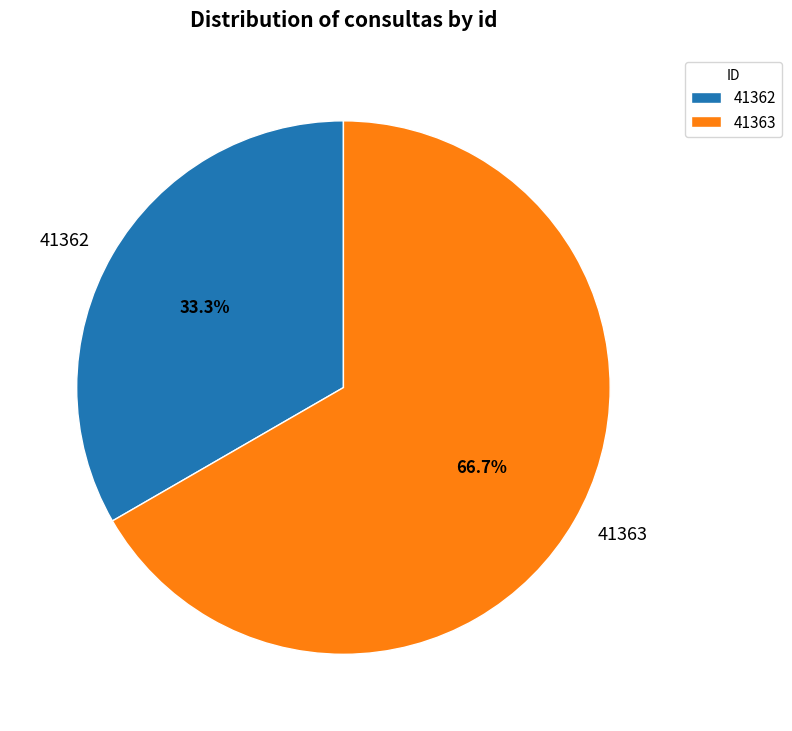

What percentage do 41363 and 41362 together represent?

100.0%